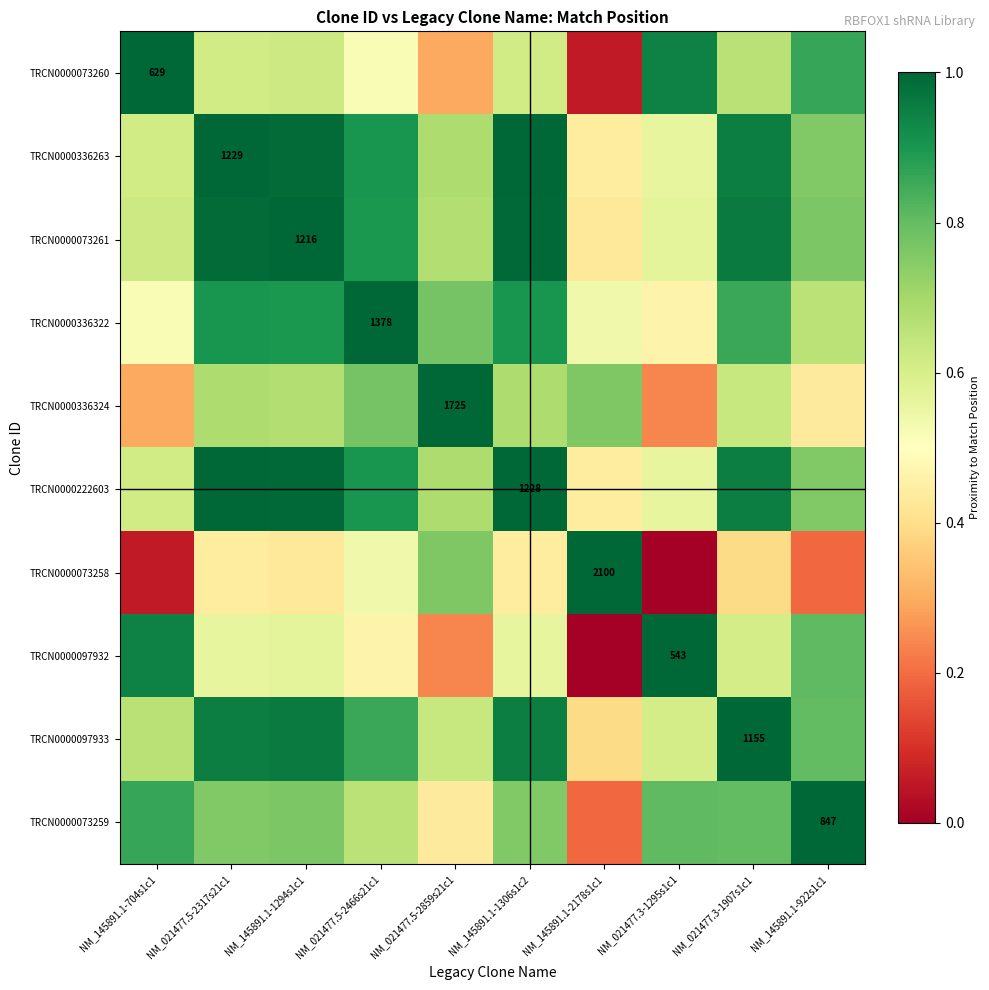

Read the TRCN0000222603 value at NM_021477.5-2466s21c1.

0.9